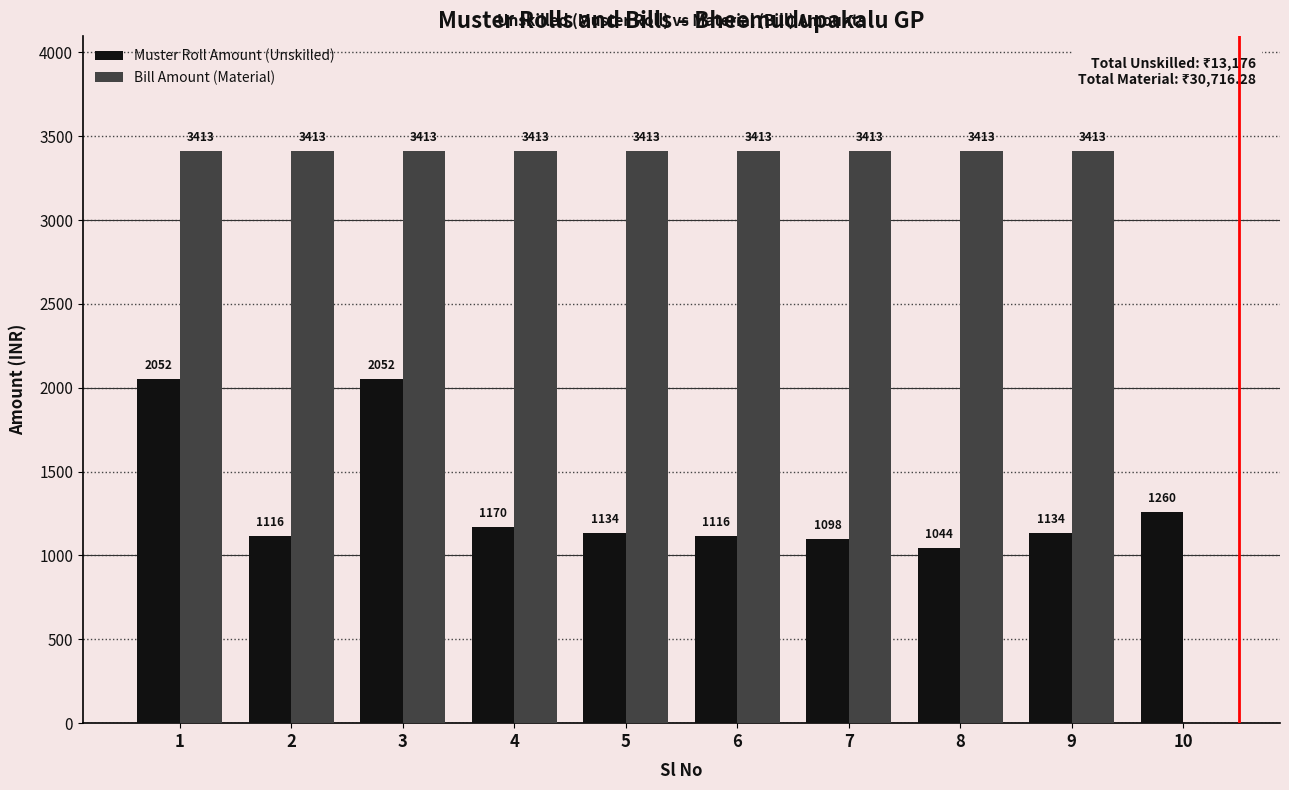

True or false: Bill Amount (Material) has a value of 2290.4 at 9.

False